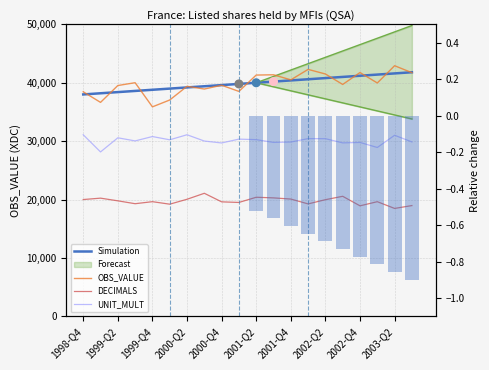

Which series reaches the maximum Y coordinate?

OBS_VALUE